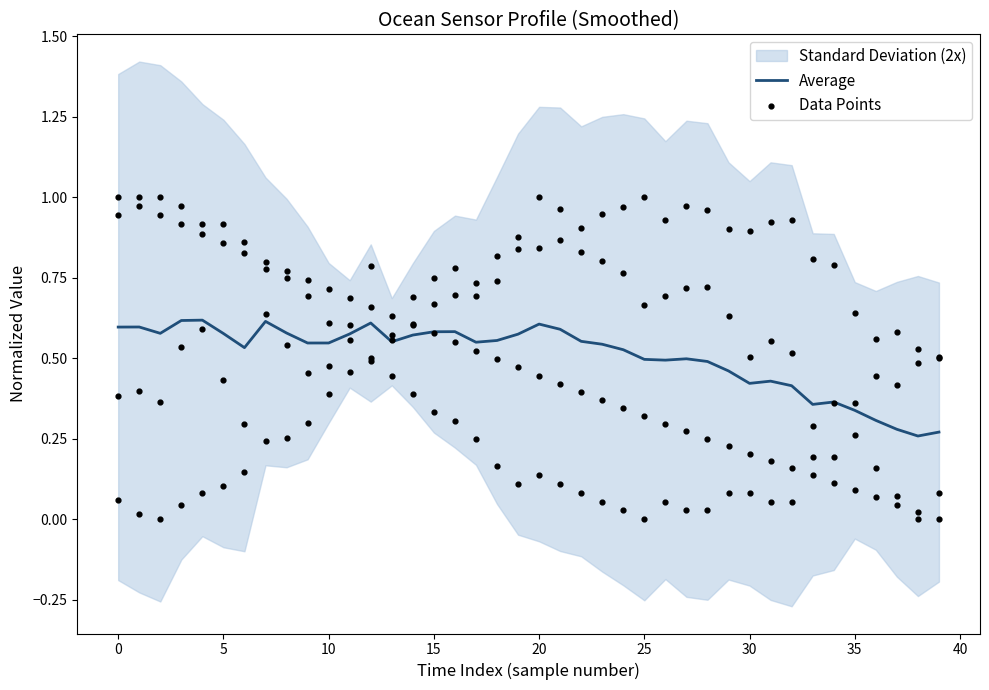

True or false: Average has a value of 0.2 at 10.

False